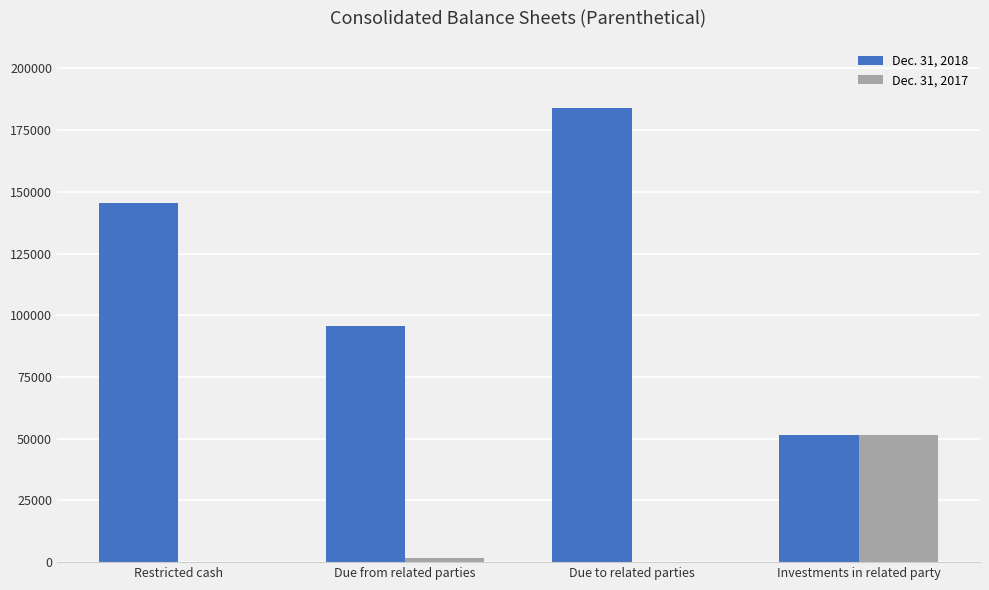

Count the Dec. 31, 2018 values in the range 95794 to 184000.

3